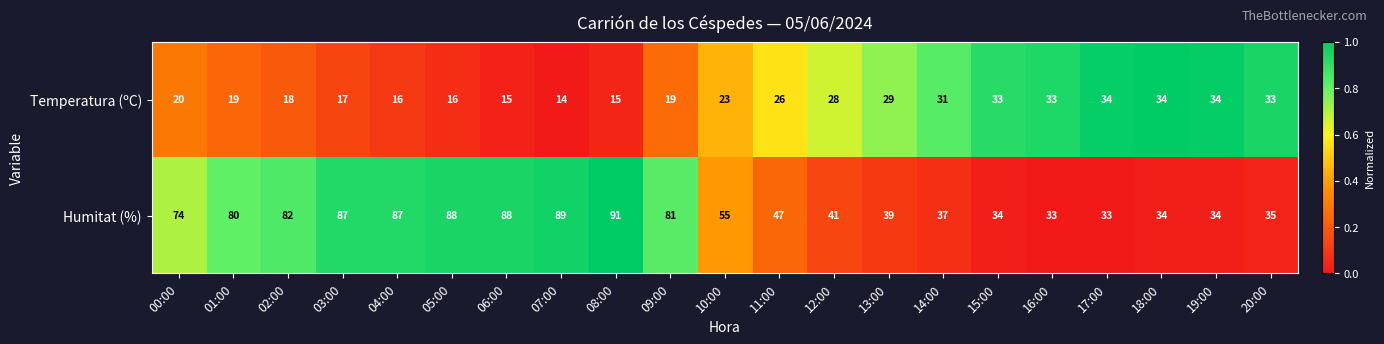

The value of Temperatura (ºC) at 02:00 is 18. True or false?

True